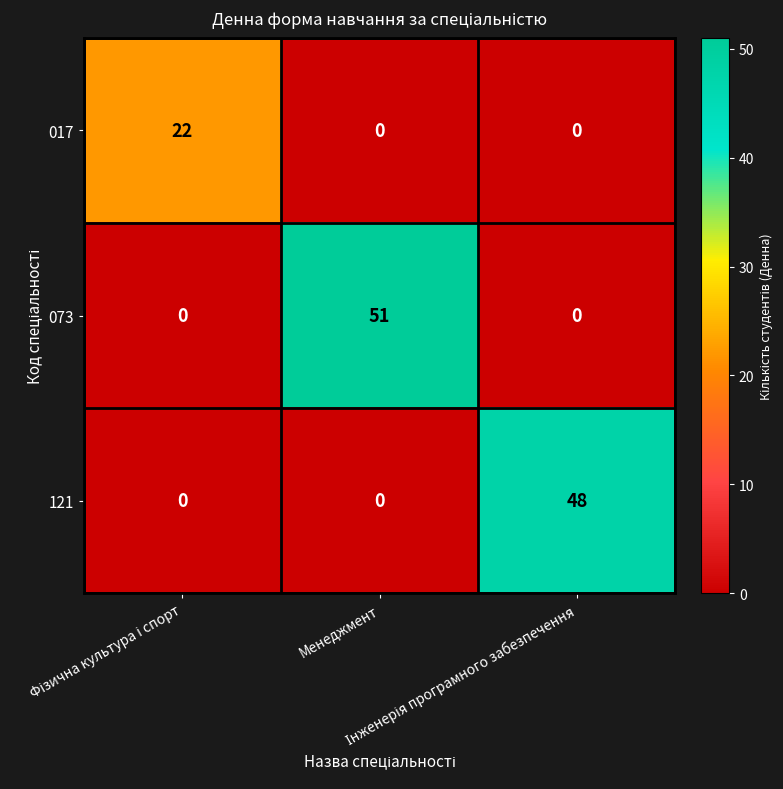

What is the greatest value displayed?

51